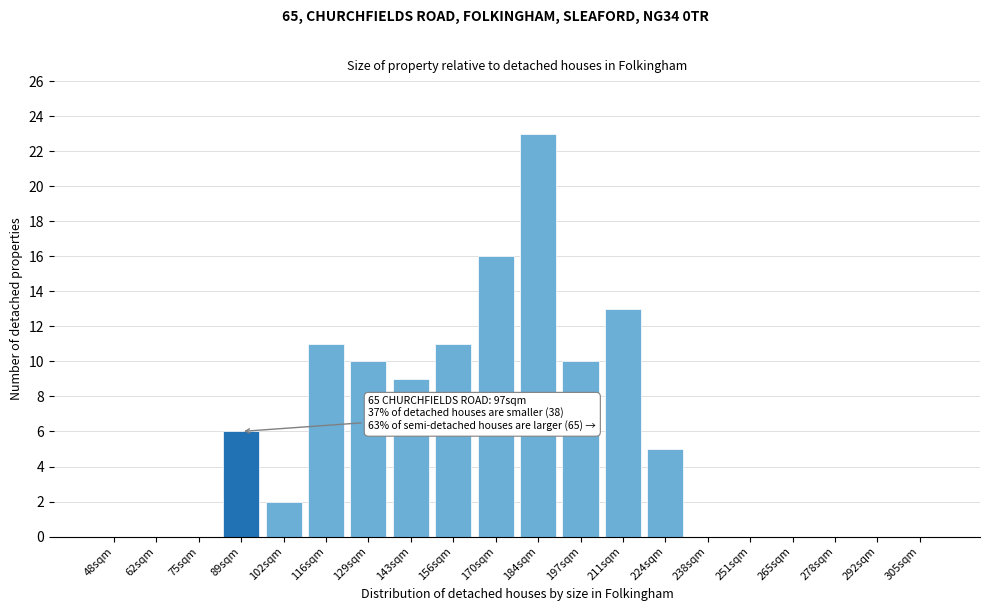

Reading right to left, what are all the values shown in this chart?

305sqm=0	292sqm=0	278sqm=0	265sqm=0	251sqm=0	238sqm=0	224sqm=5	211sqm=13	197sqm=10	184sqm=23	170sqm=16	156sqm=11	143sqm=9	129sqm=10	116sqm=11	102sqm=2	89sqm=6	75sqm=0	62sqm=0	48sqm=0